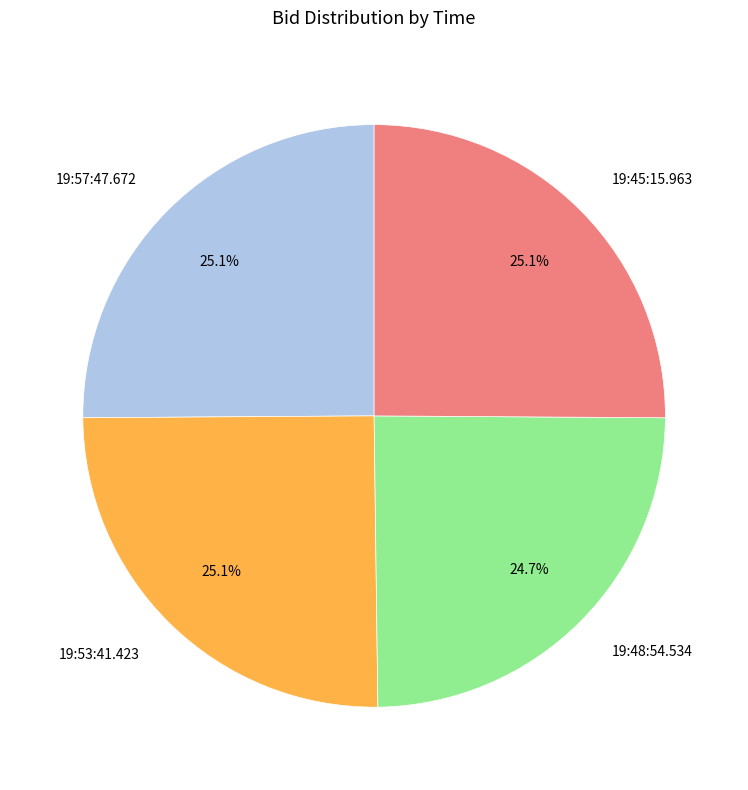

To the nearest percent, what is the average slice percentage?

25%